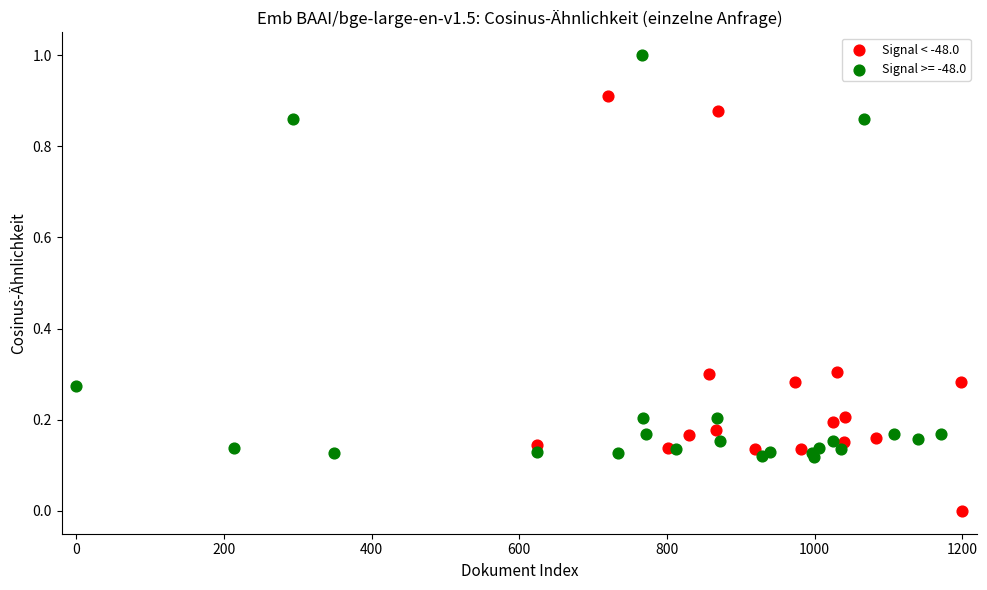

Which series contains the lowest Y value?

Signal < -48.0